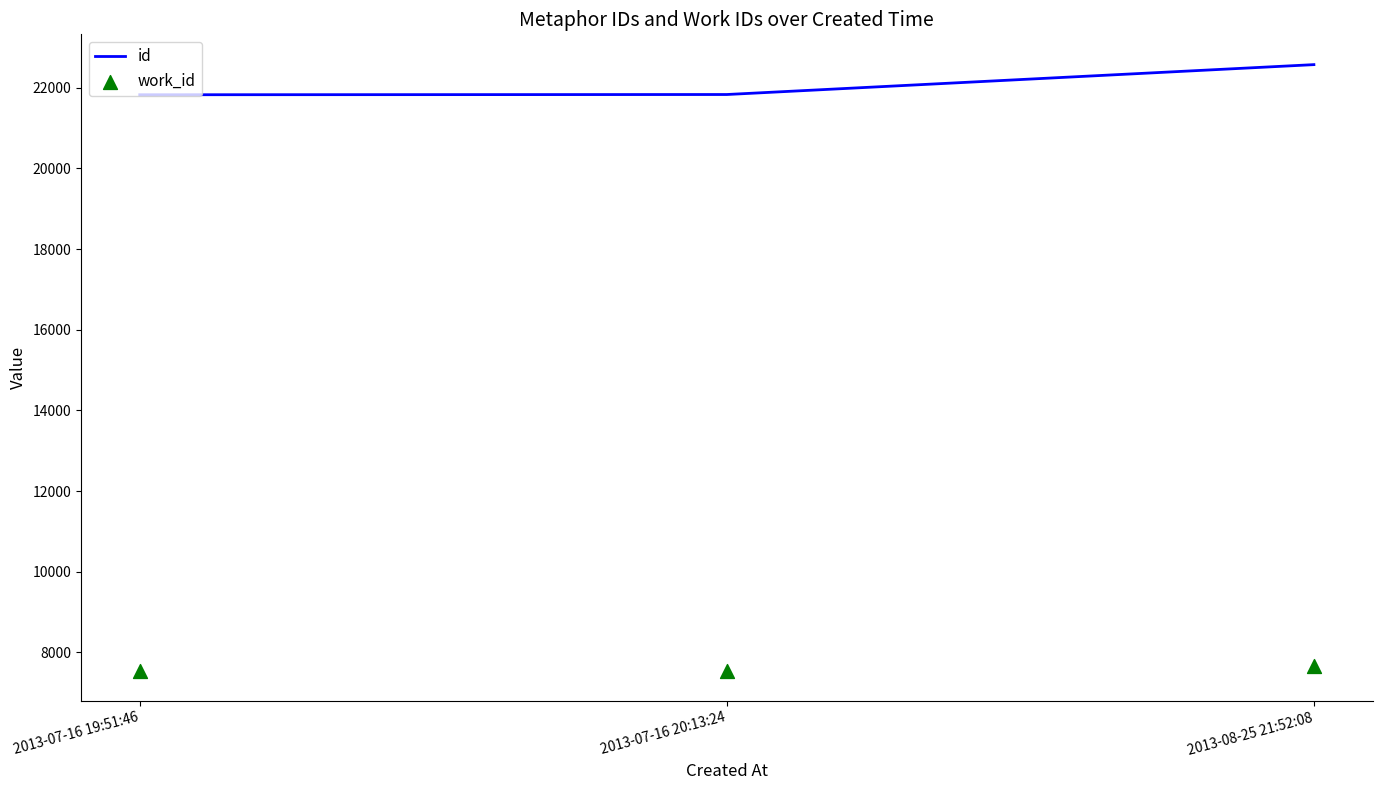

What is the total value across all series at 2013-08-25 21:52:08?

30227